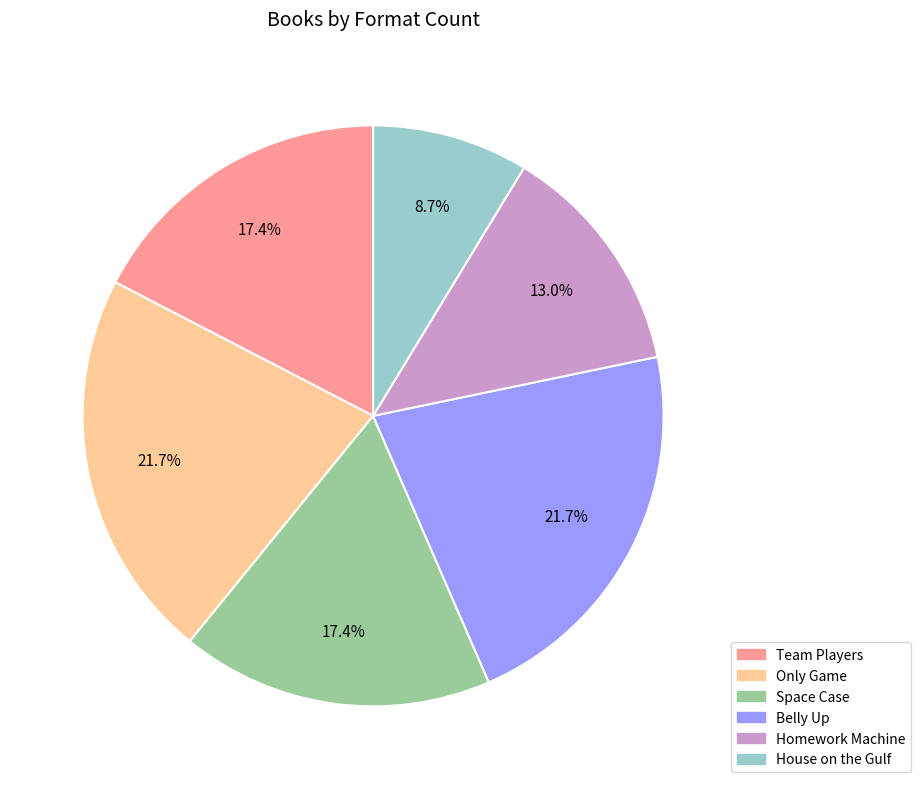

Does Only Game account for over 50% of the chart?

No